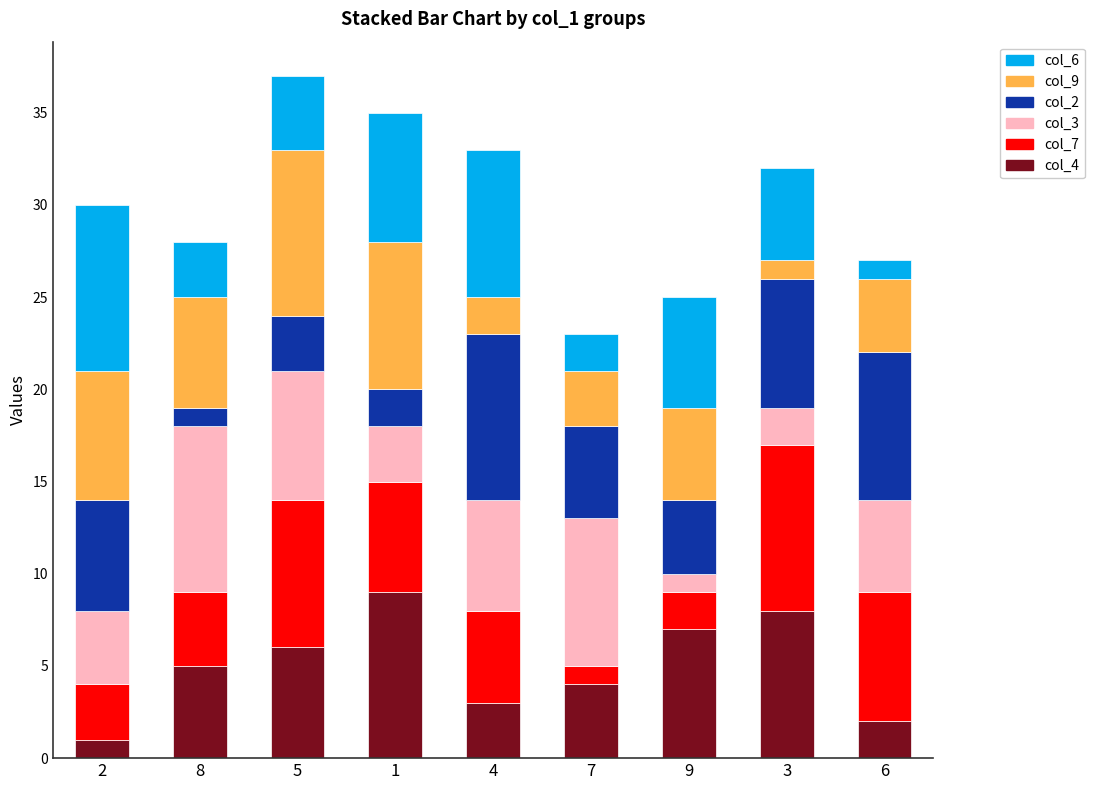

What are all the series names shown in the legend?

col_6, col_9, col_2, col_3, col_7, col_4